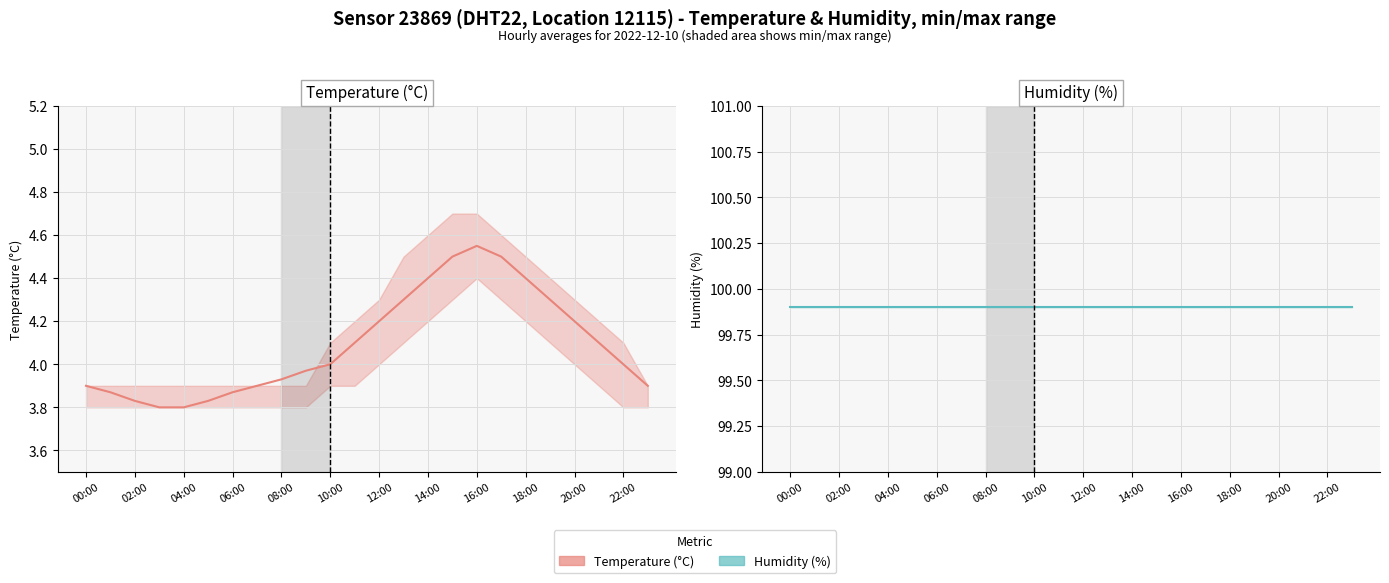

How many lines are shown in the chart?

2